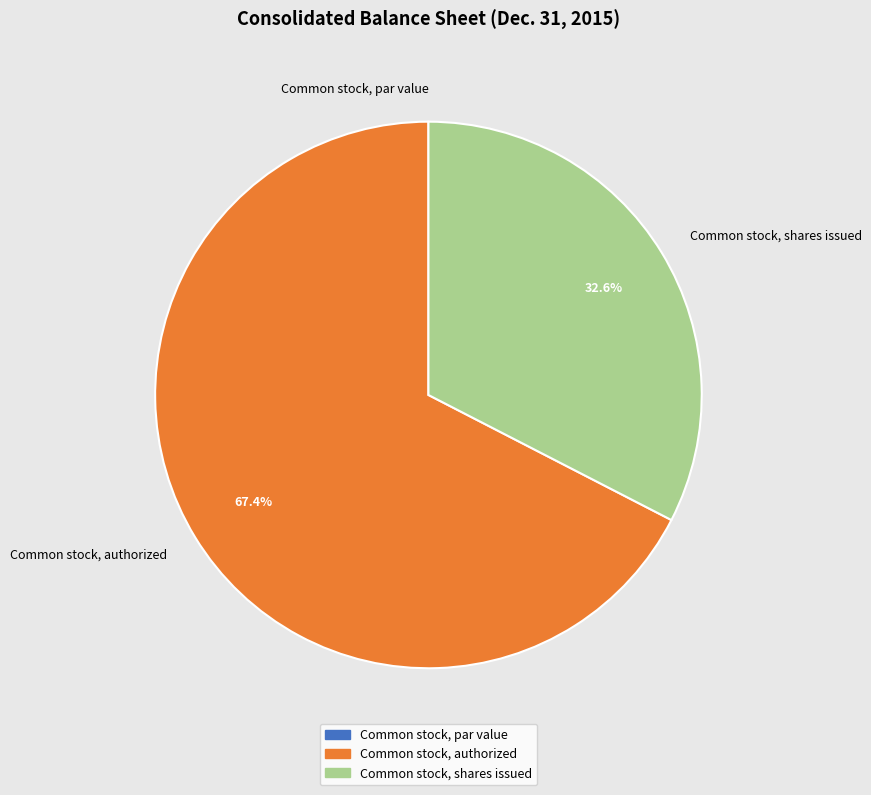

To the nearest percent, what is the difference between the largest and smallest slice percentages?

67%